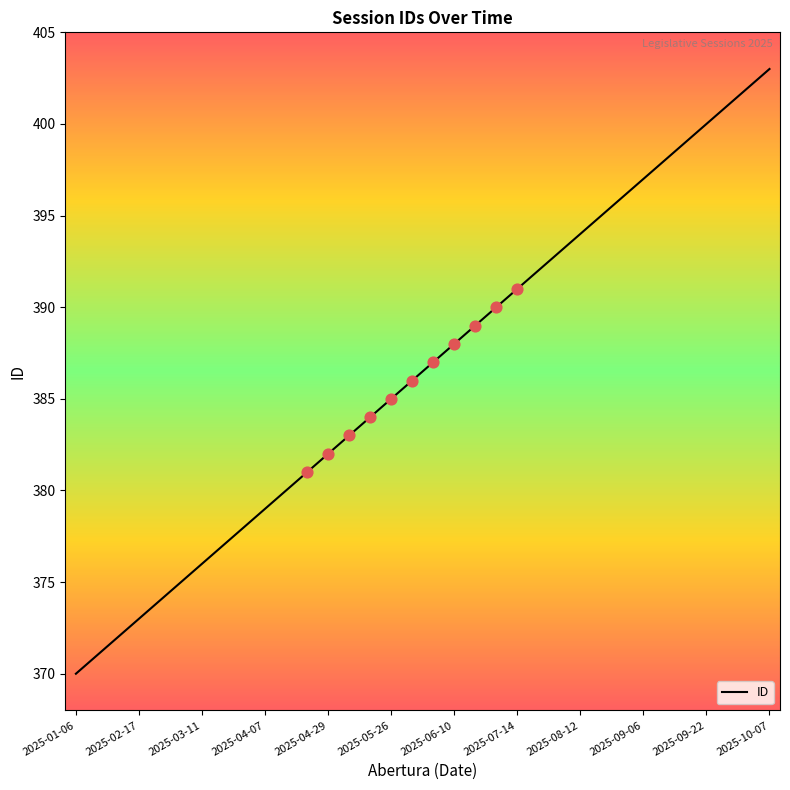

What is the difference between the maximum and minimum values?

33